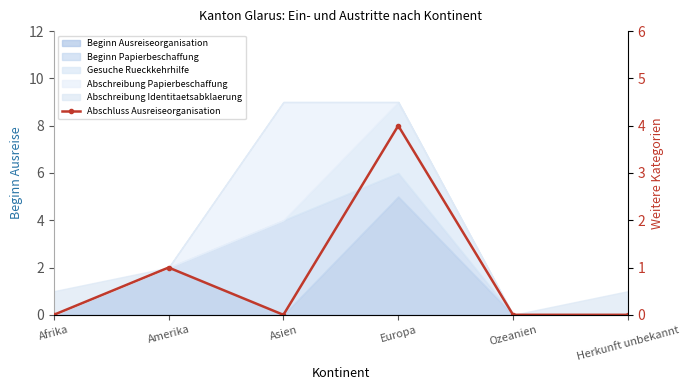

Does the chart have visible grid lines?

No